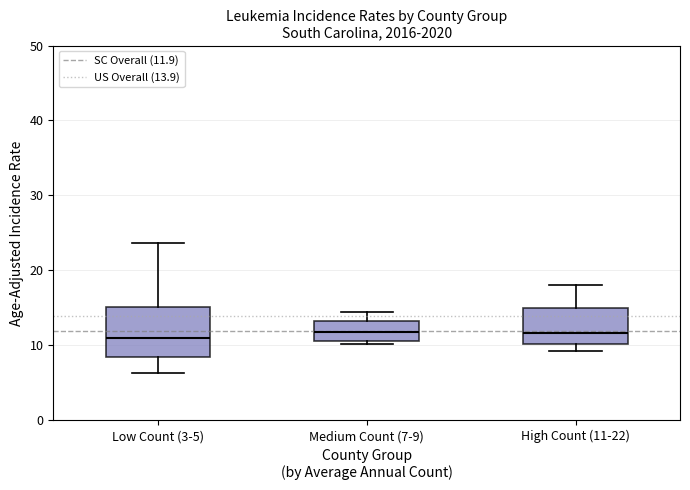

Comparing the boxes themselves (not the whiskers), which one is the tallest?

Low Count (3-5)